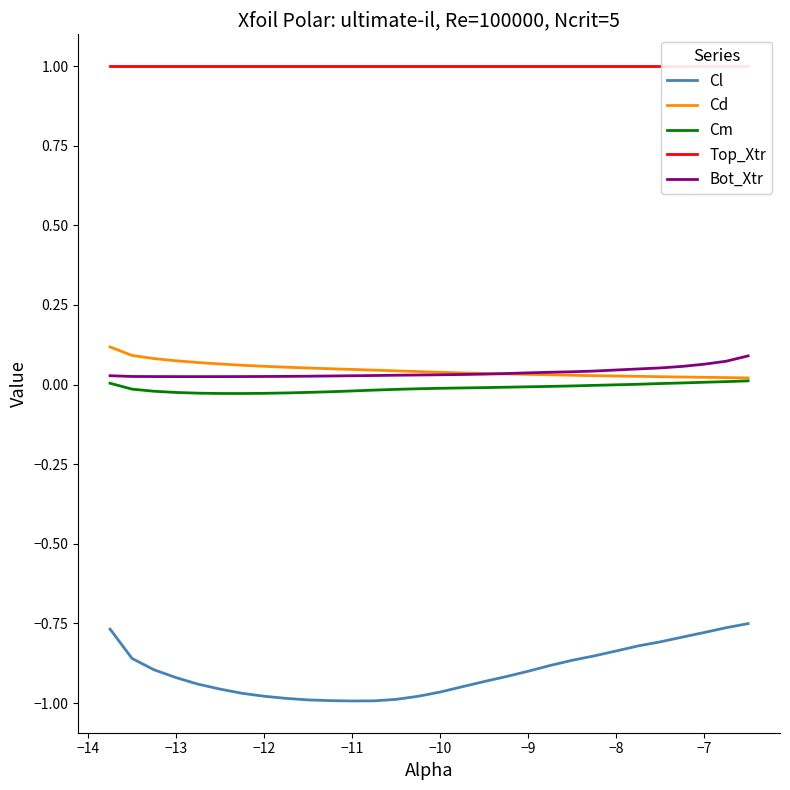

How many distinct data groups are displayed?

5